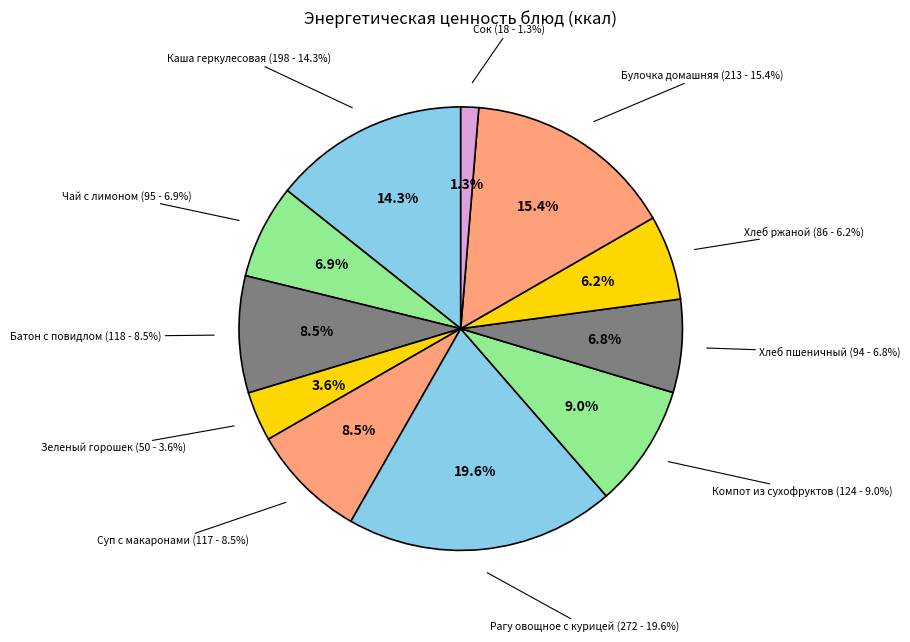

Combined, what portion of the pie is Каша геркулесовая and Суп с макаронами?

22.7%